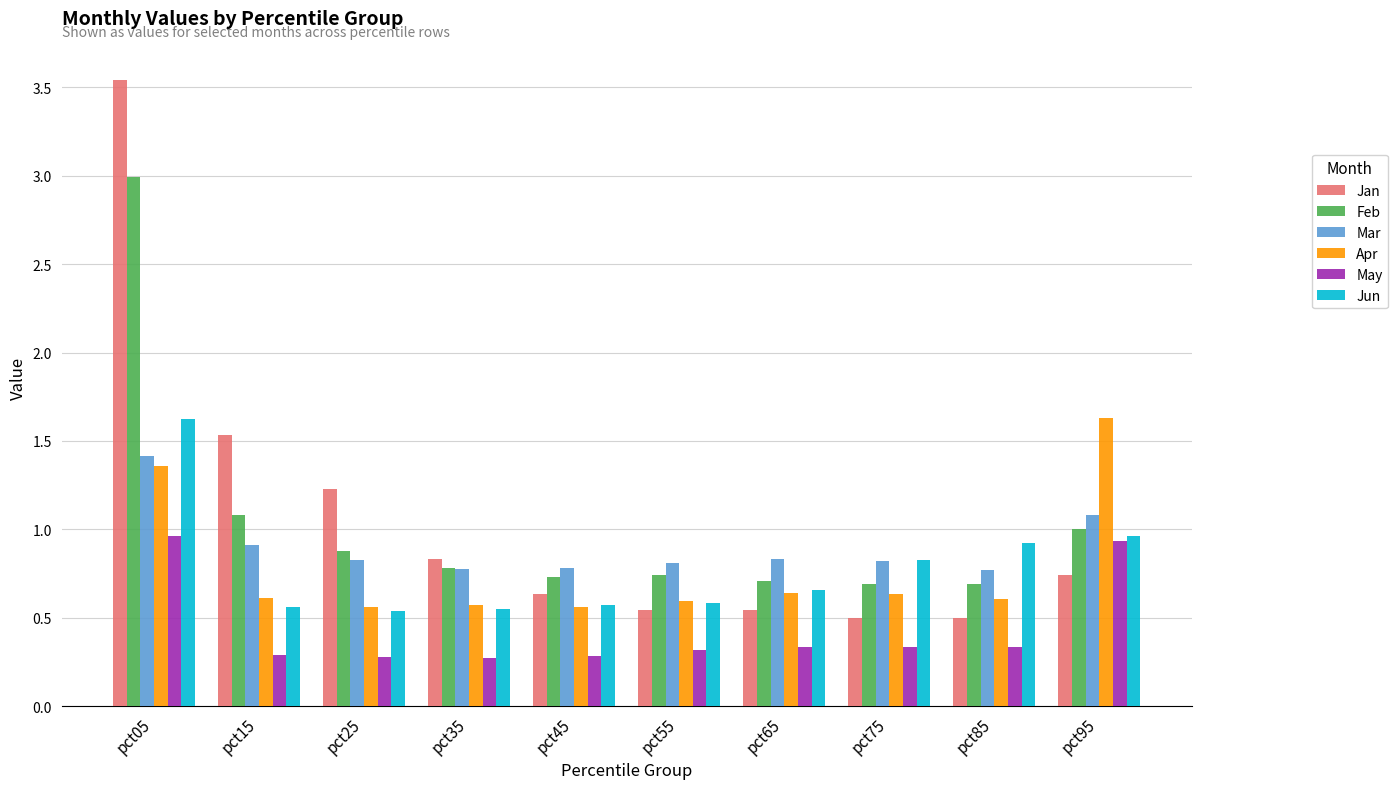

The value of Apr at pct45 is 0.6. True or false?

True